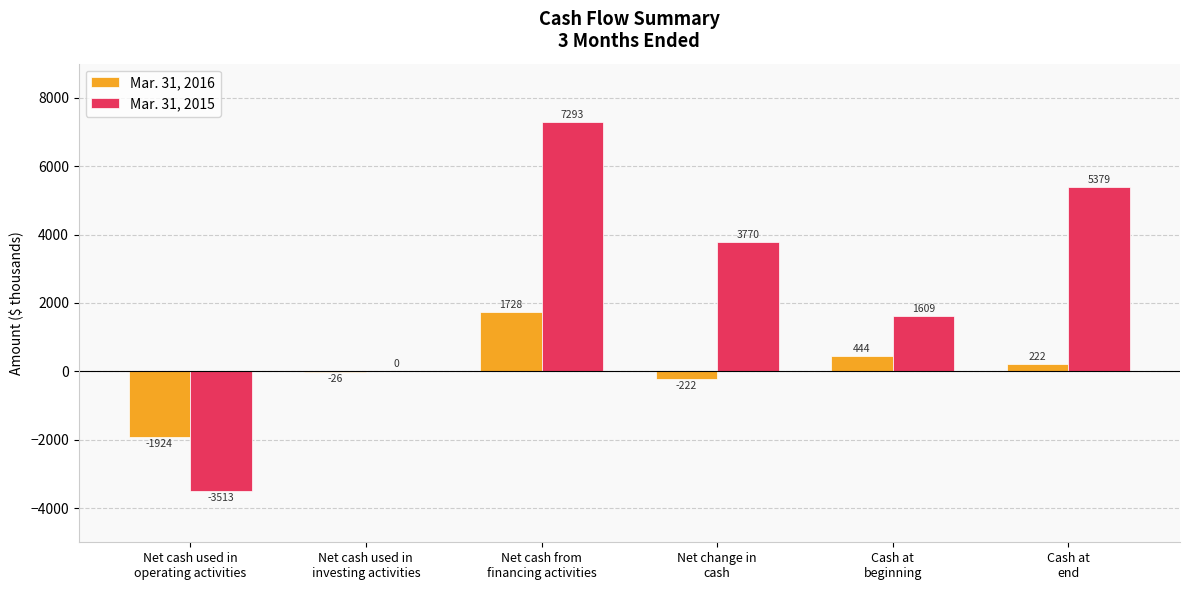

Which series has the largest range (max minus min)?

Mar. 31, 2015